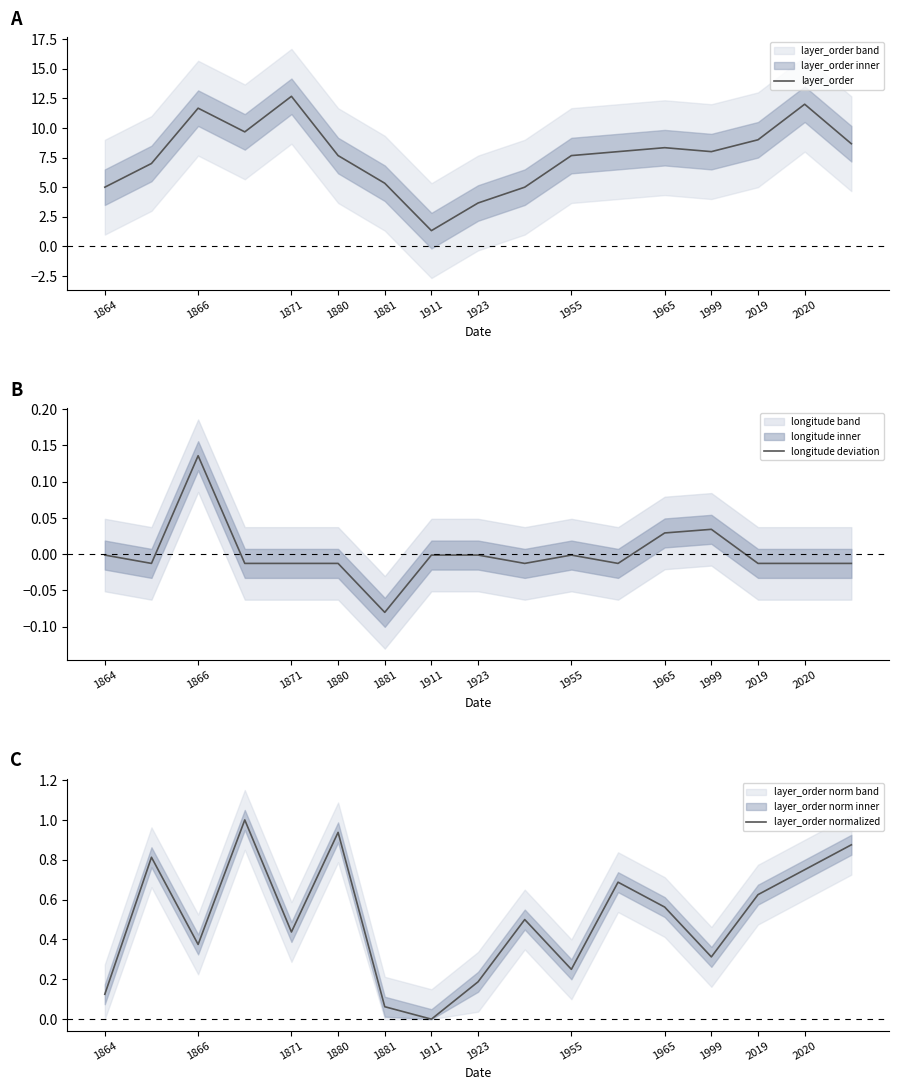

What is the minimum value shown in the chart?

-0.1